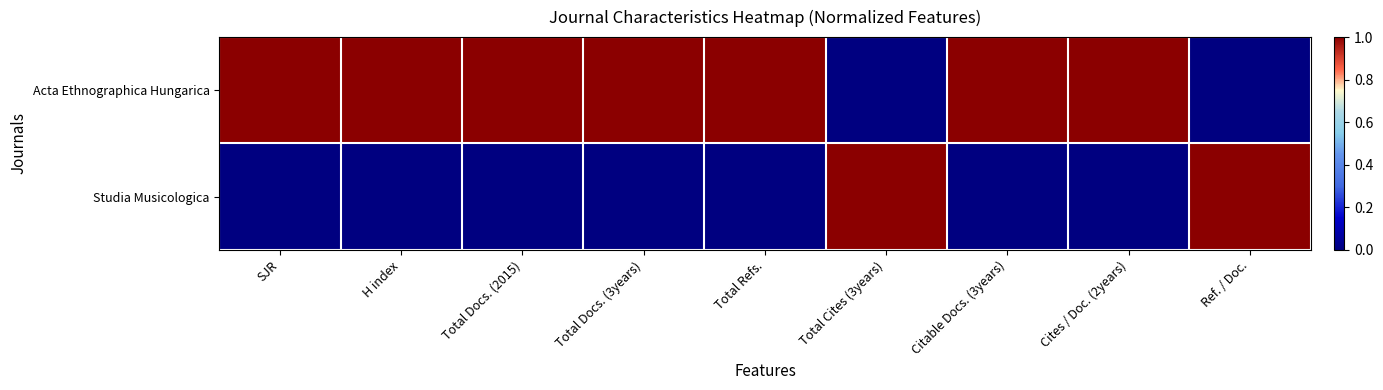

List the series in order of their overall mean, lowest first.

Studia Musicologica, Acta Ethnographica Hungarica